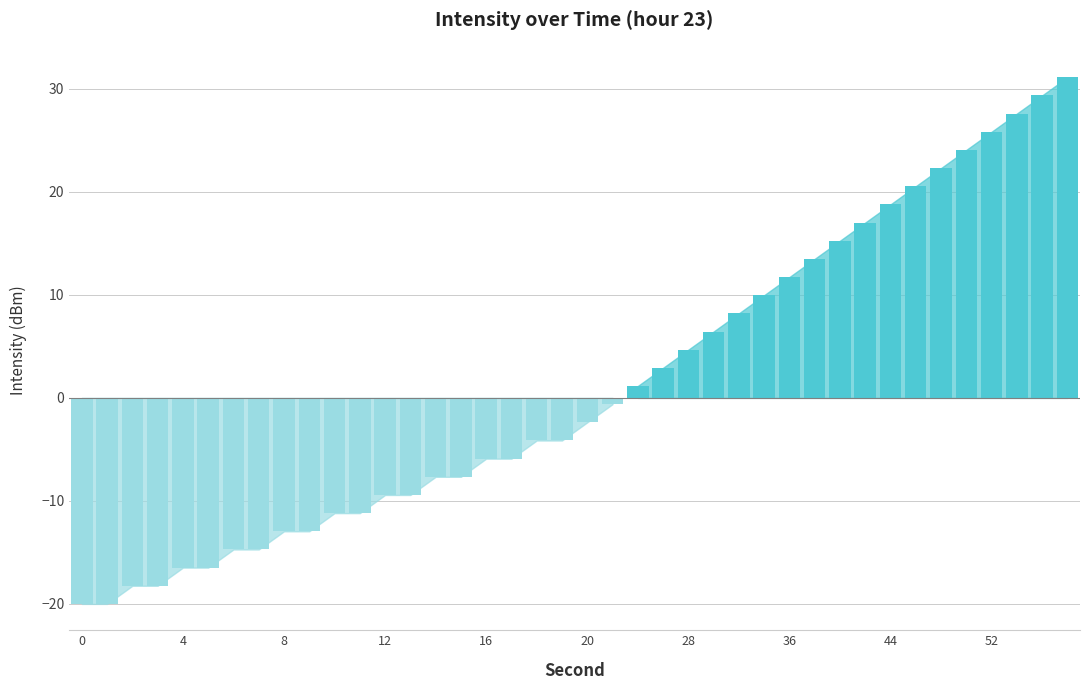

What is the greatest value displayed?

31.1